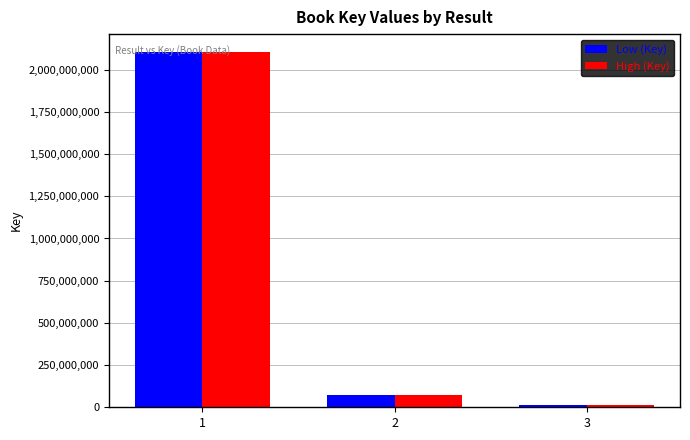

What is the smallest value displayed?

16330912